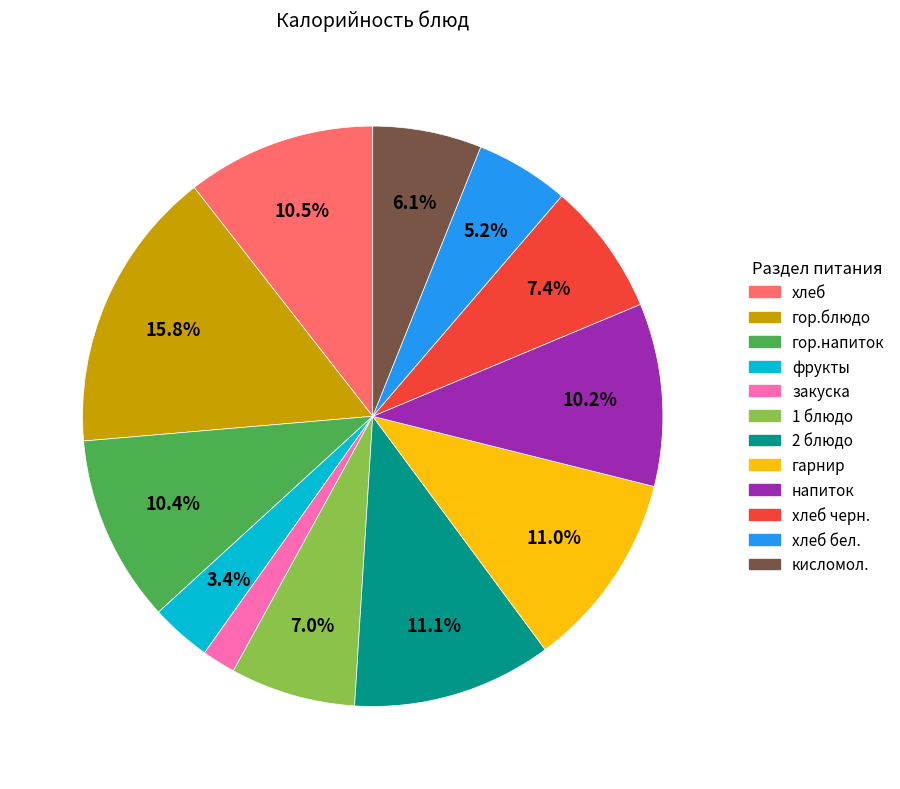

Is there a majority slice in this chart?

No